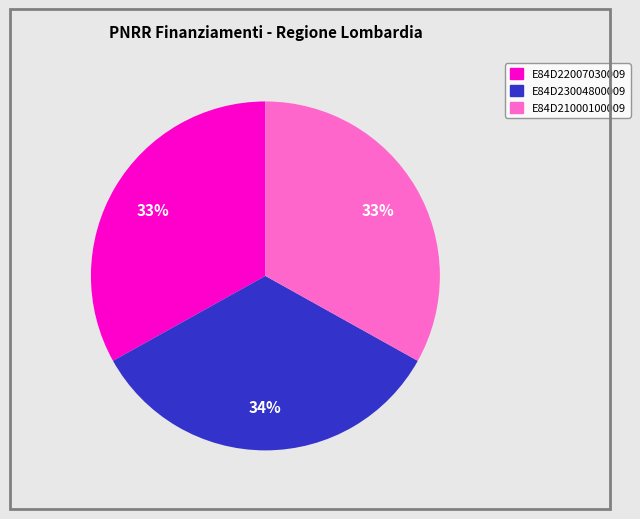

Which slice is the largest?

E84D23004800009